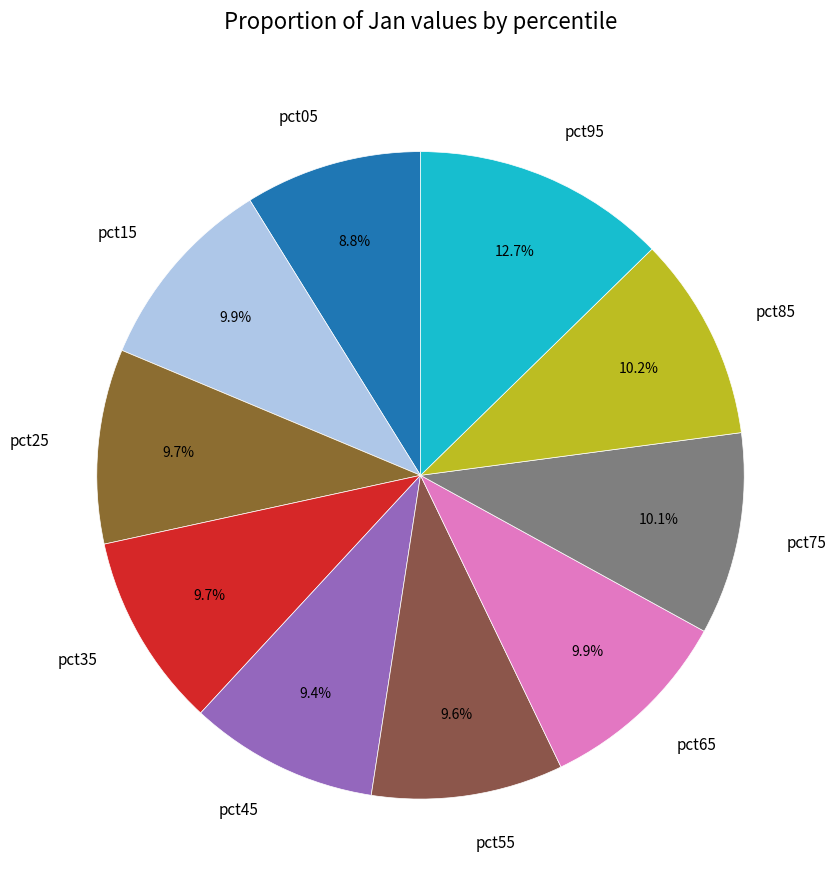

What is the smallest slice in the pie chart?

pct05